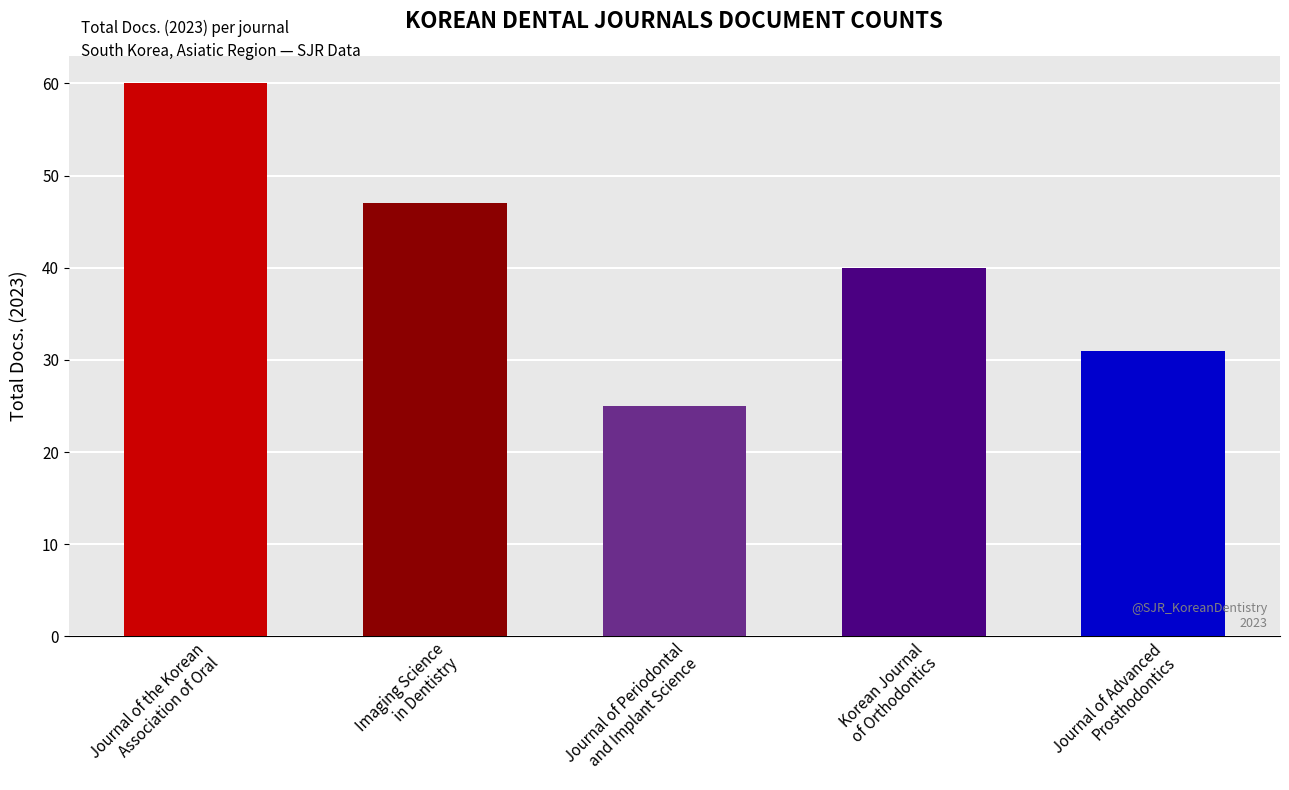

True or false: the data shows 24 at Imaging Science
in Dentistry.

False